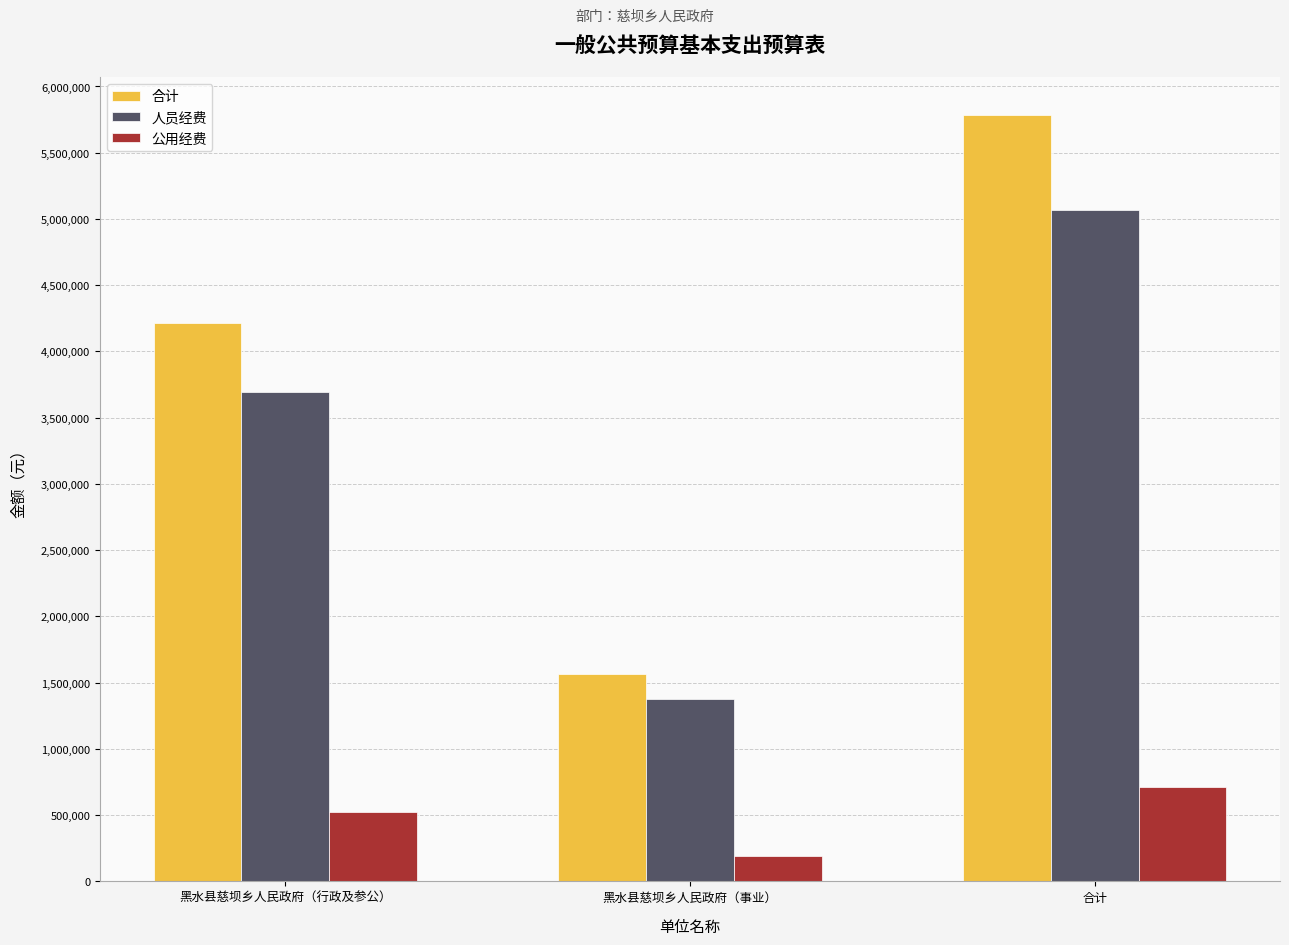

Between 黑水县慈坝乡人民政府（行政及参公） and 黑水县慈坝乡人民政府（事业）, which series saw the biggest shift?

合计